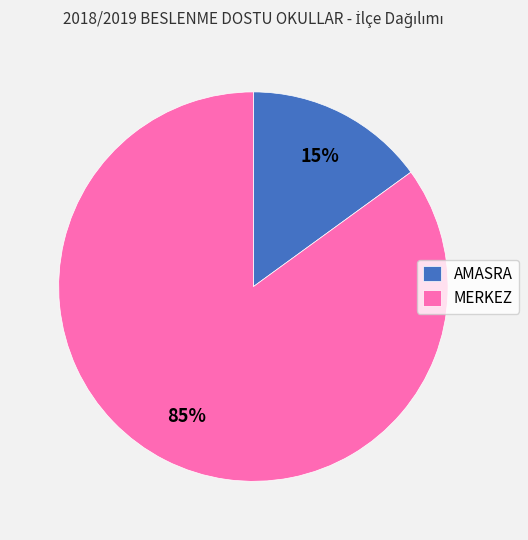

What is the smallest slice in the pie chart?

AMASRA